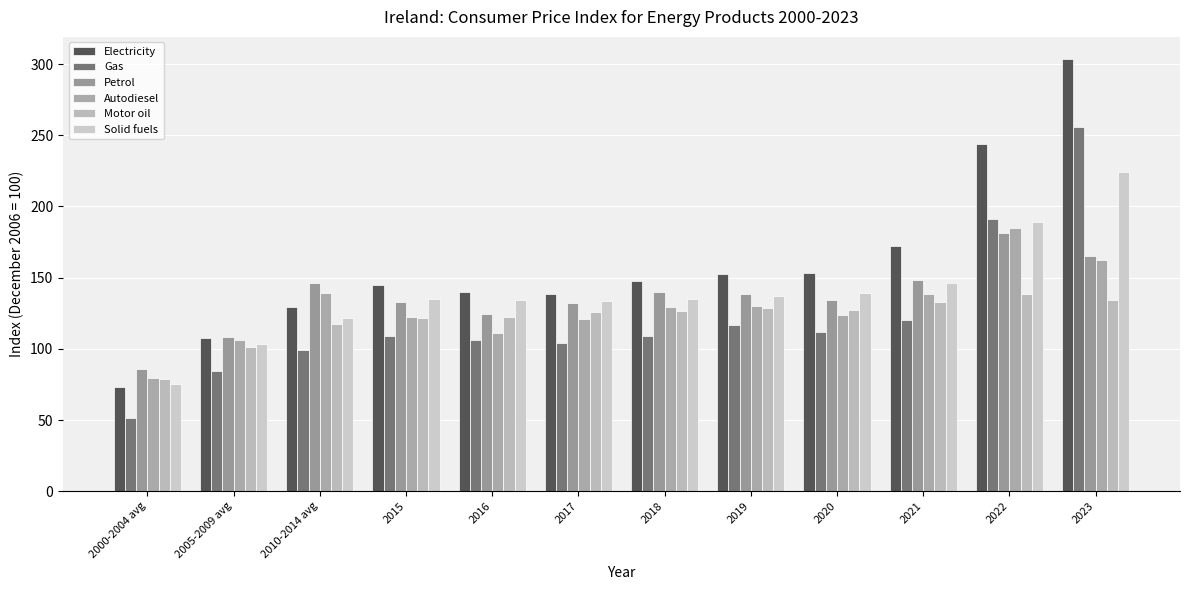

Count the number of data series in this chart.

6